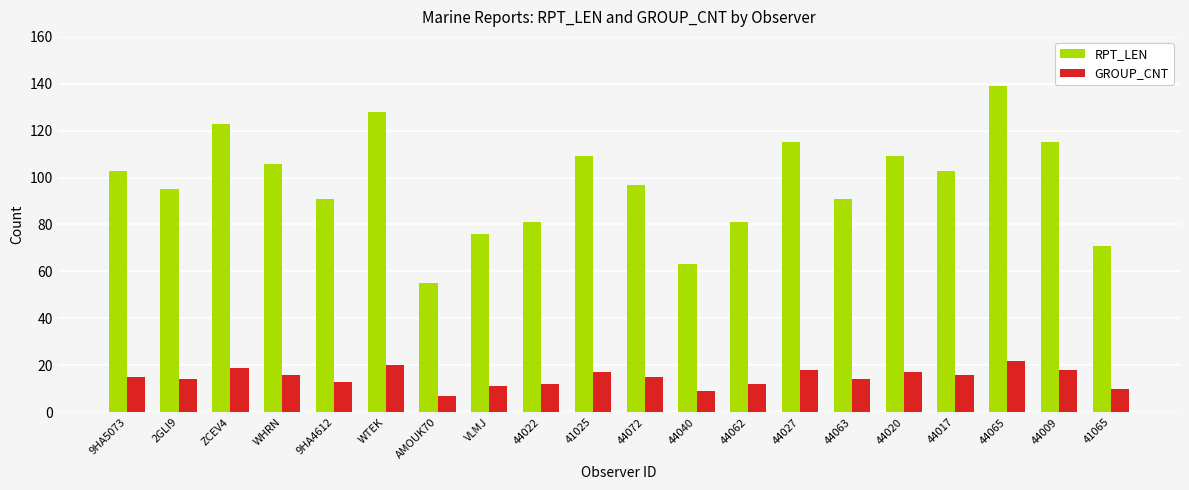

How many groups of bars are there?

20